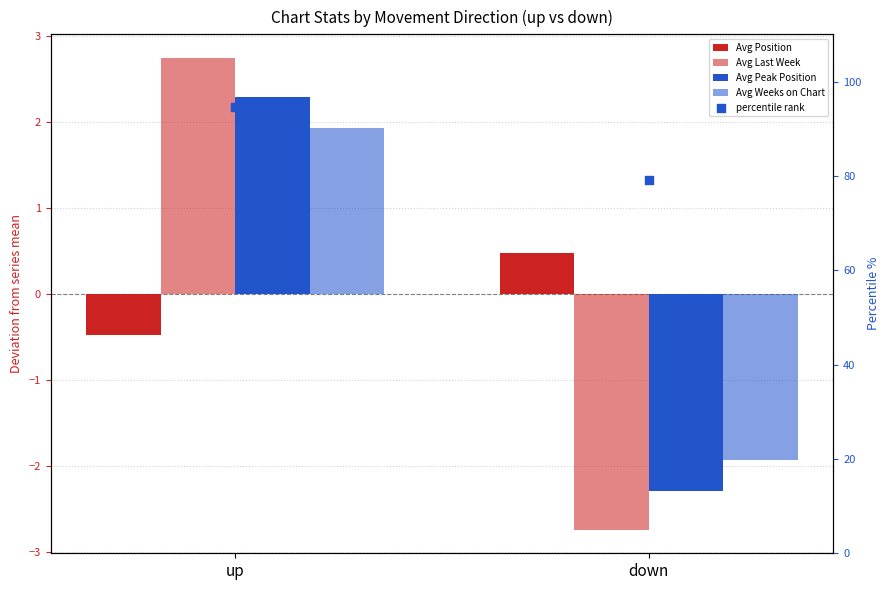

Which series has the widest spread of Y values?

Avg Last Week